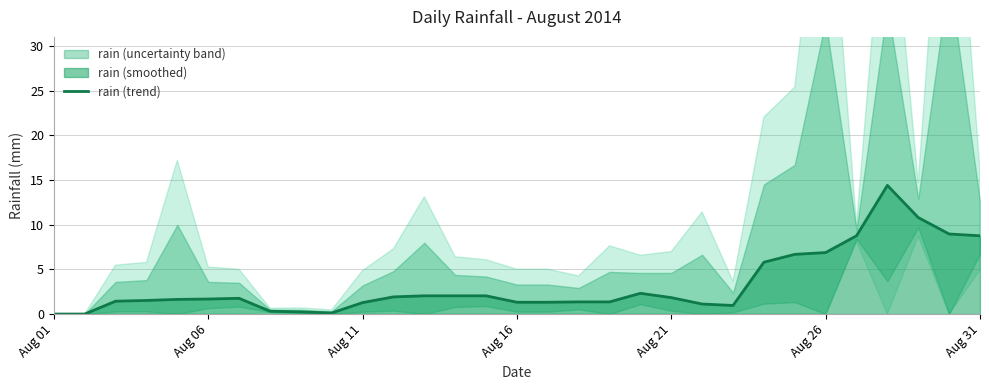

What is the greatest value displayed?

14.4